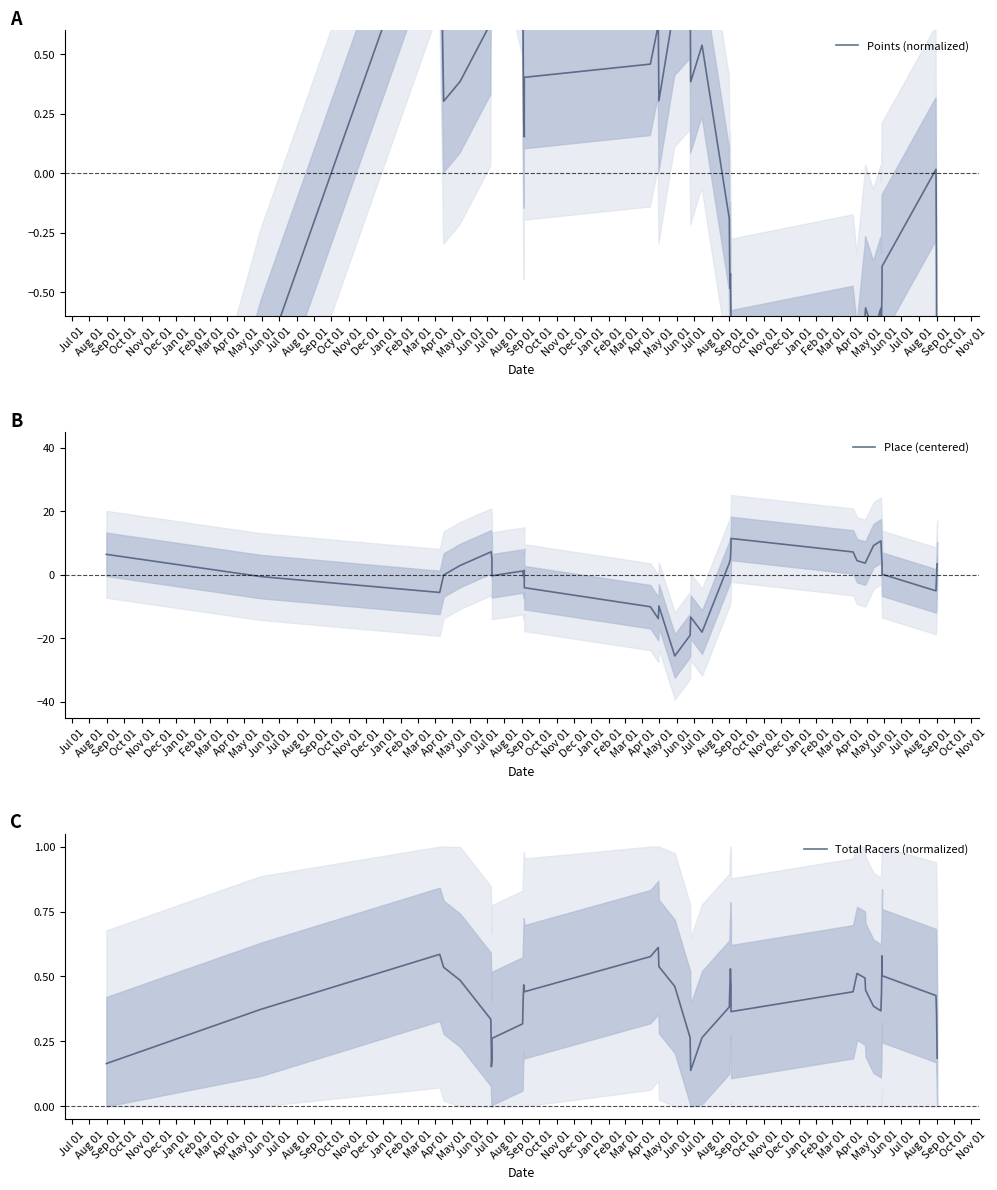

What is the total value across all series at Sep 01?

-3.7